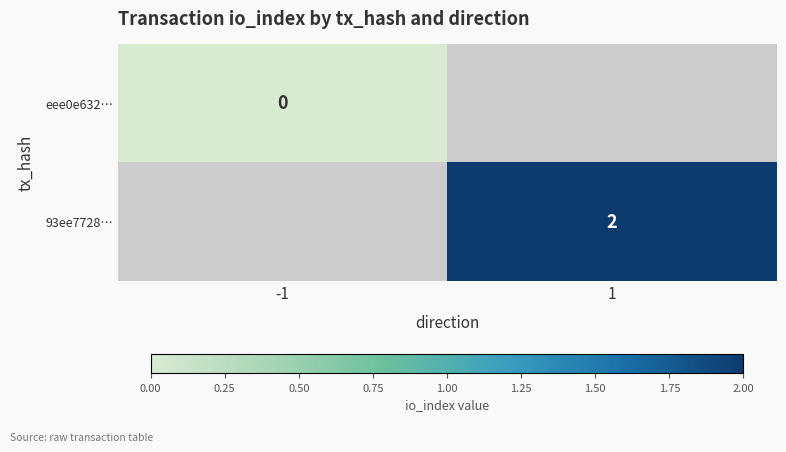

The 93ee7728… series shows 1 at 1. True or false?

False